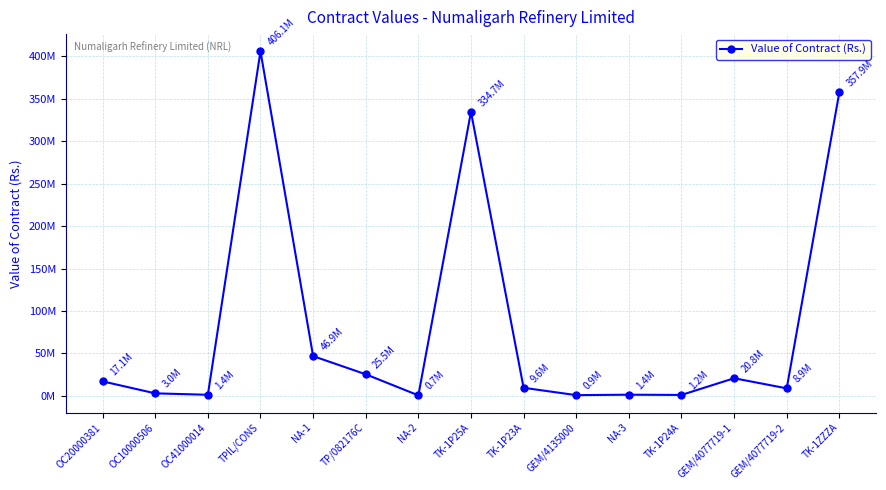

Rank the categories by value from highest to lowest.

TPIL/CONS, TK-1ZZZA, TK-1P25A, NA-1, TP/082176C, GEM/4077719-1, OC20000381, TK-1P23A, GEM/4077719-2, OC10000506, NA-3, OC41000014, TK-1P24A, GEM/4135000, NA-2